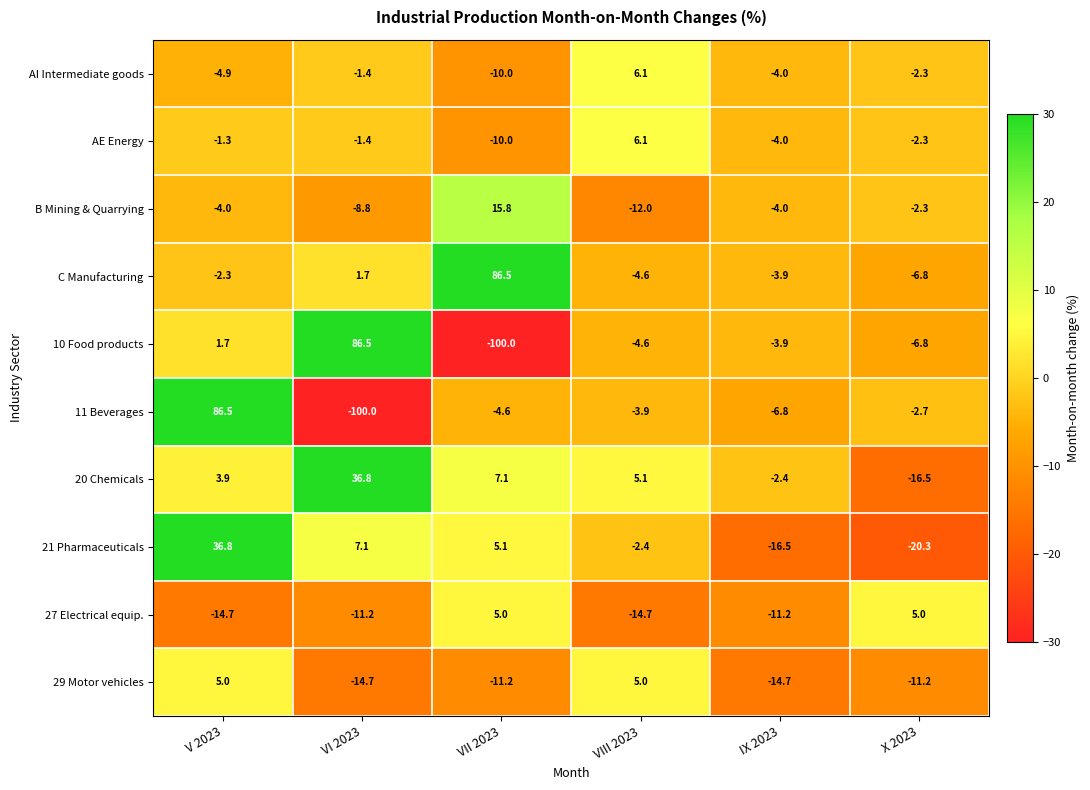

Is it true that C Manufacturing equals -2.3 at V 2023?

True